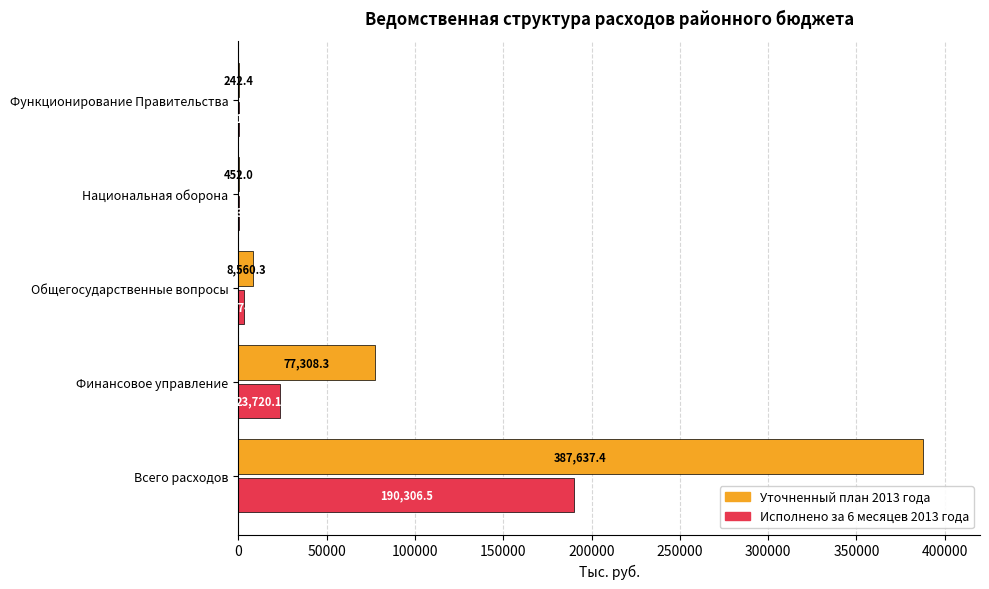

At which category is the sum across all series the highest?

Всего расходов